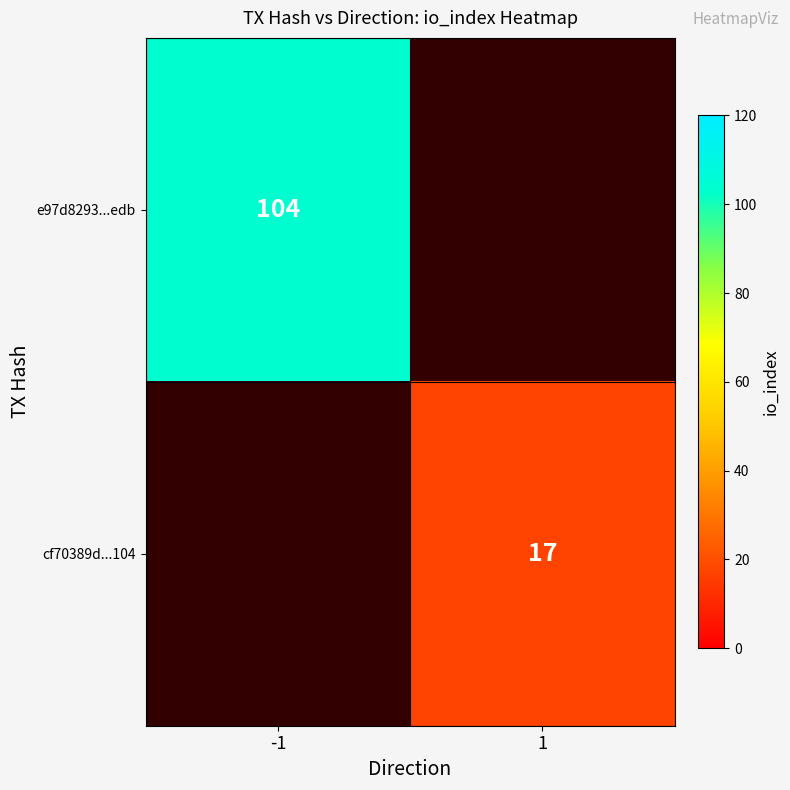

Is it true that cf70389d...104 equals 24 at 1?

False